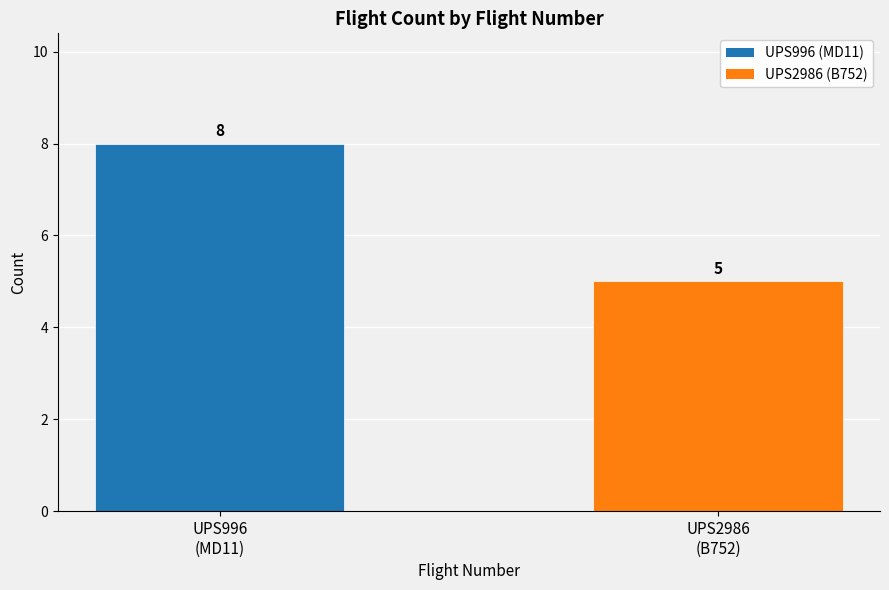

Rank the categories by value from lowest to highest.

UPS2986
(B752), UPS996
(MD11)